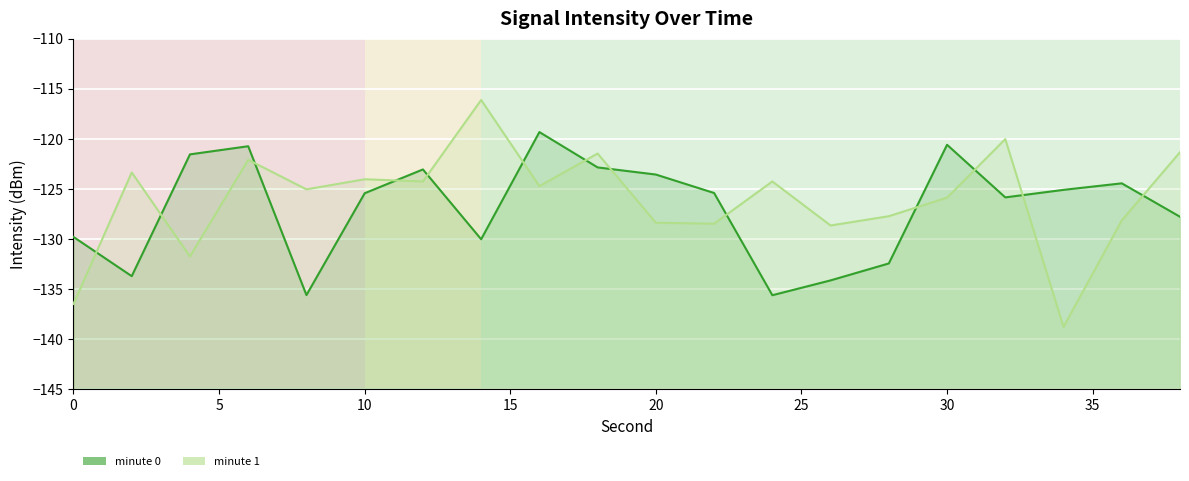

True or false: minute 1 line has more than 2 points higher than both neighbors.

True